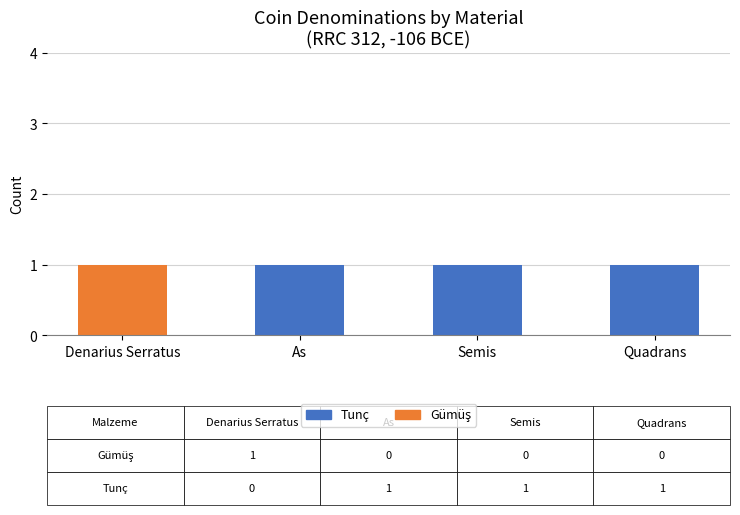

The Tunç series shows 0 at Denarius Serratus. True or false?

True